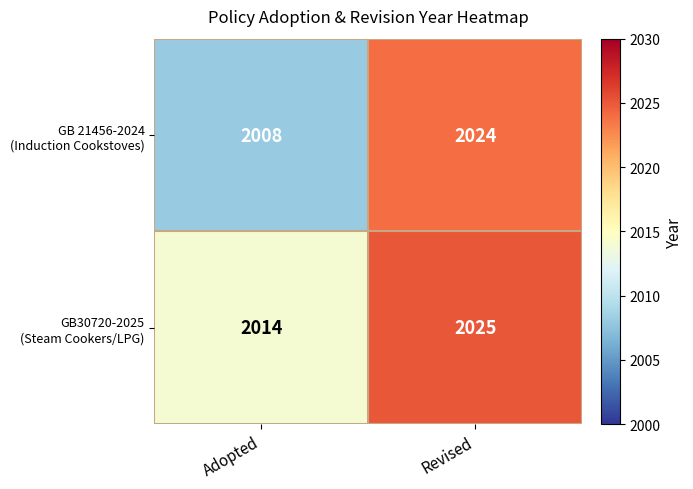

What is the total value across all series at Revised?

4049